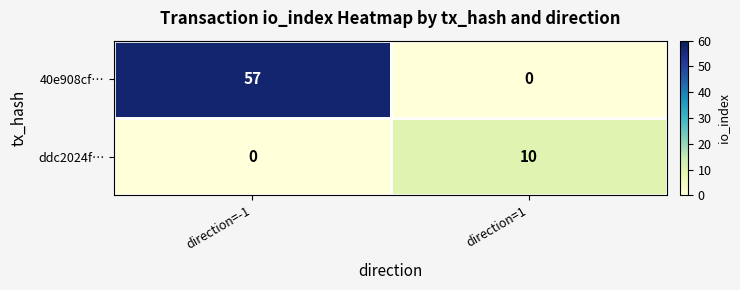

At which category is the sum across all series the highest?

direction=-1